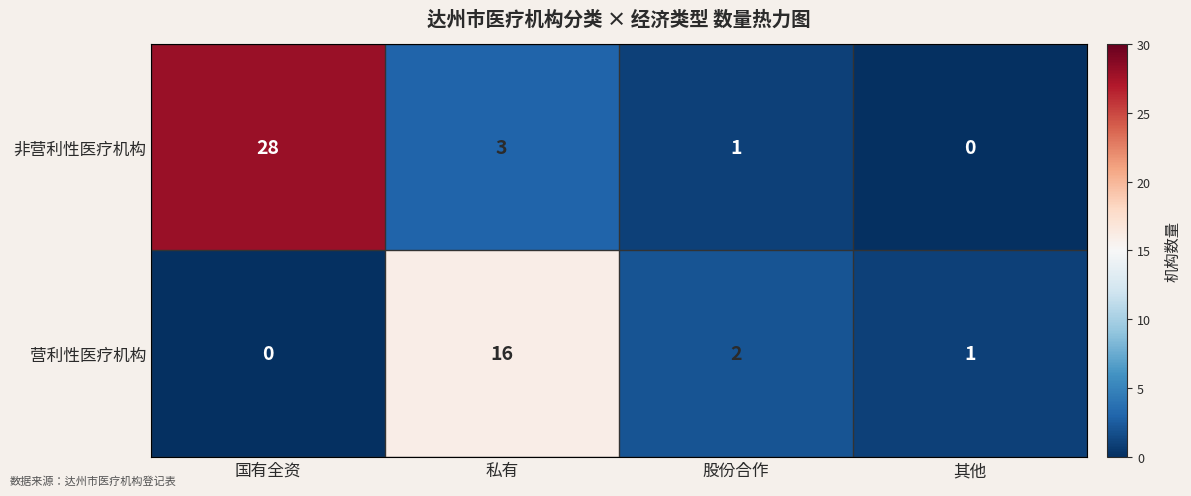

Is it true that 非营利性医疗机构 equals 41 at 国有全资?

False